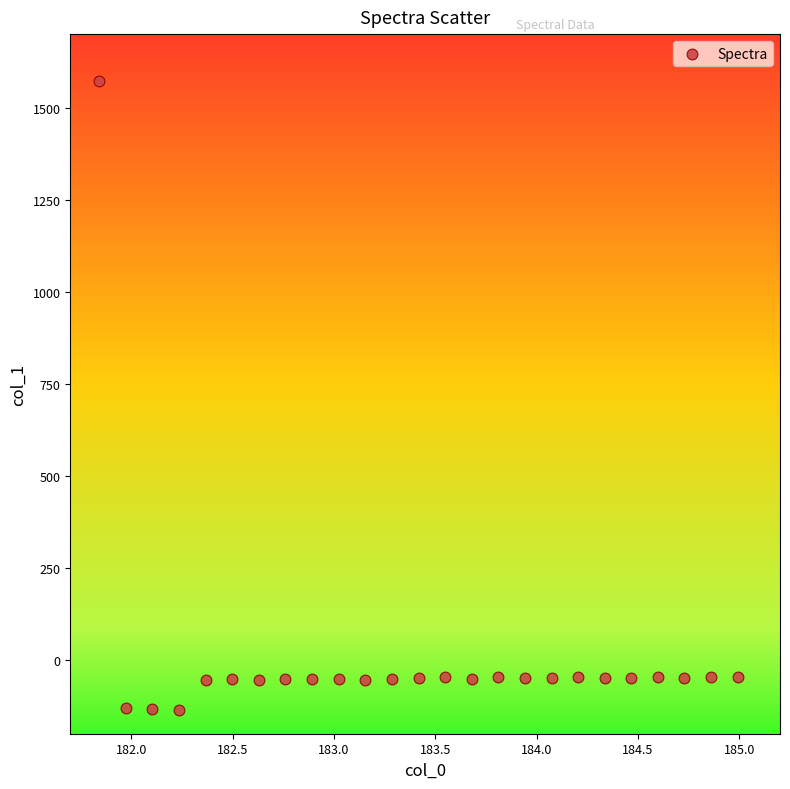

What is the range of X values (max minus min)?

3.1